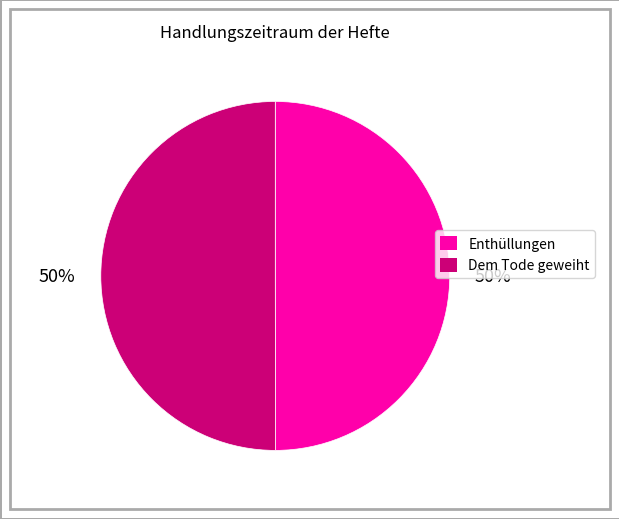

True or false: Dem Tode geweiht accounts for 50% of the total.

True